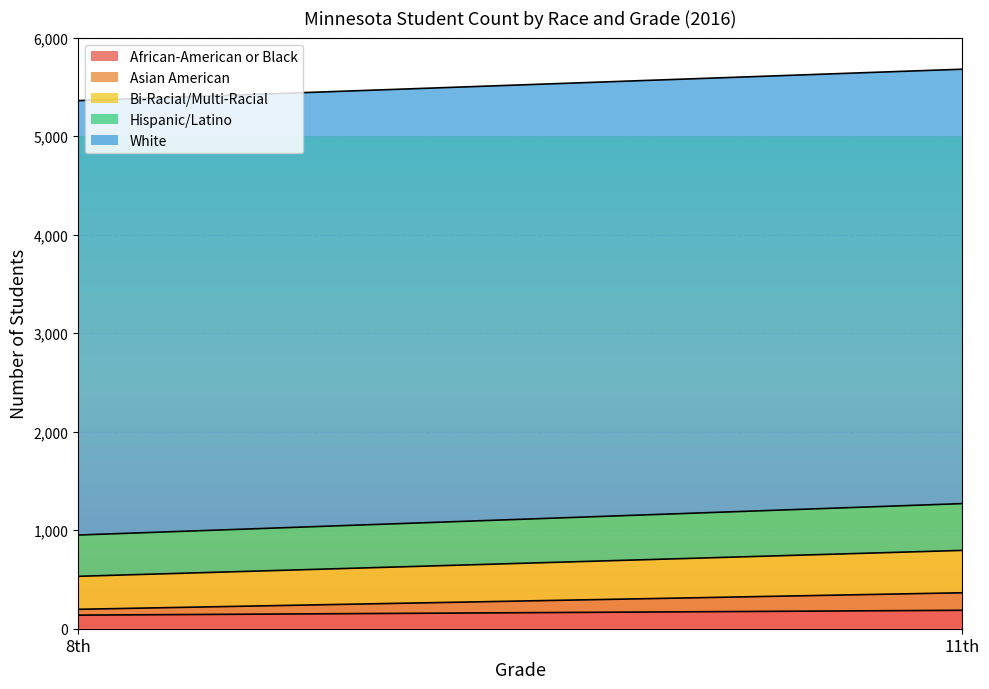

At which label is African-American or Black closest to 162?

8th